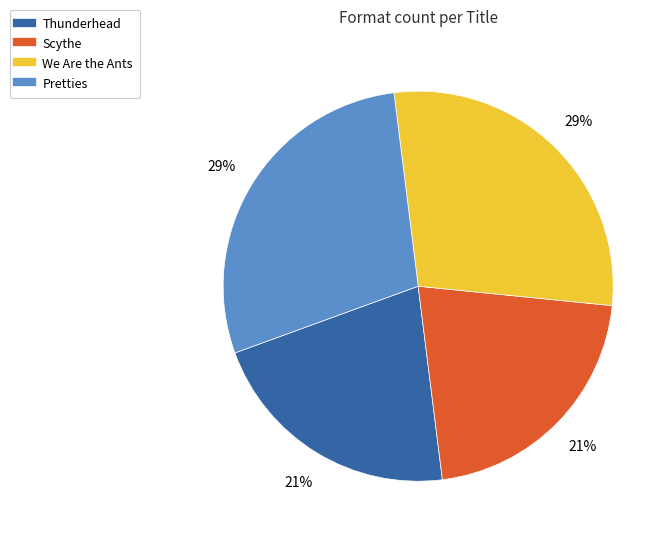

To the nearest percent, what is the combined percentage of Pretties and Thunderhead?

50%